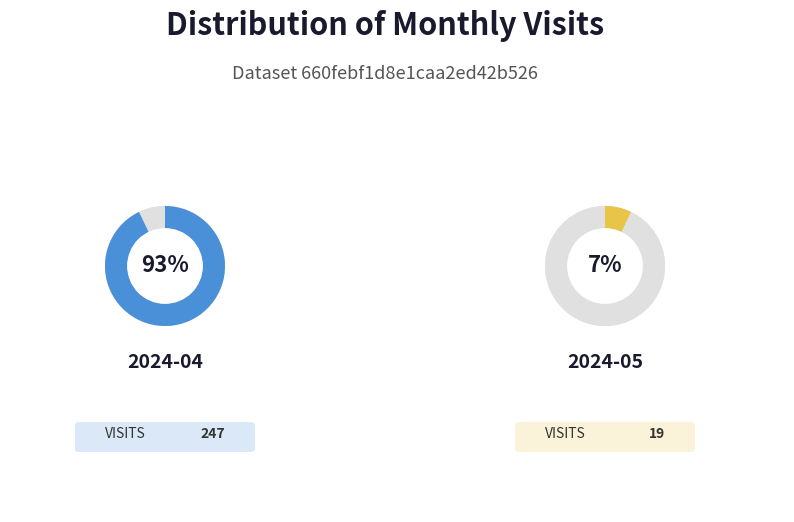

To the nearest percent, what is the difference between the largest and smallest slice percentages?

86%